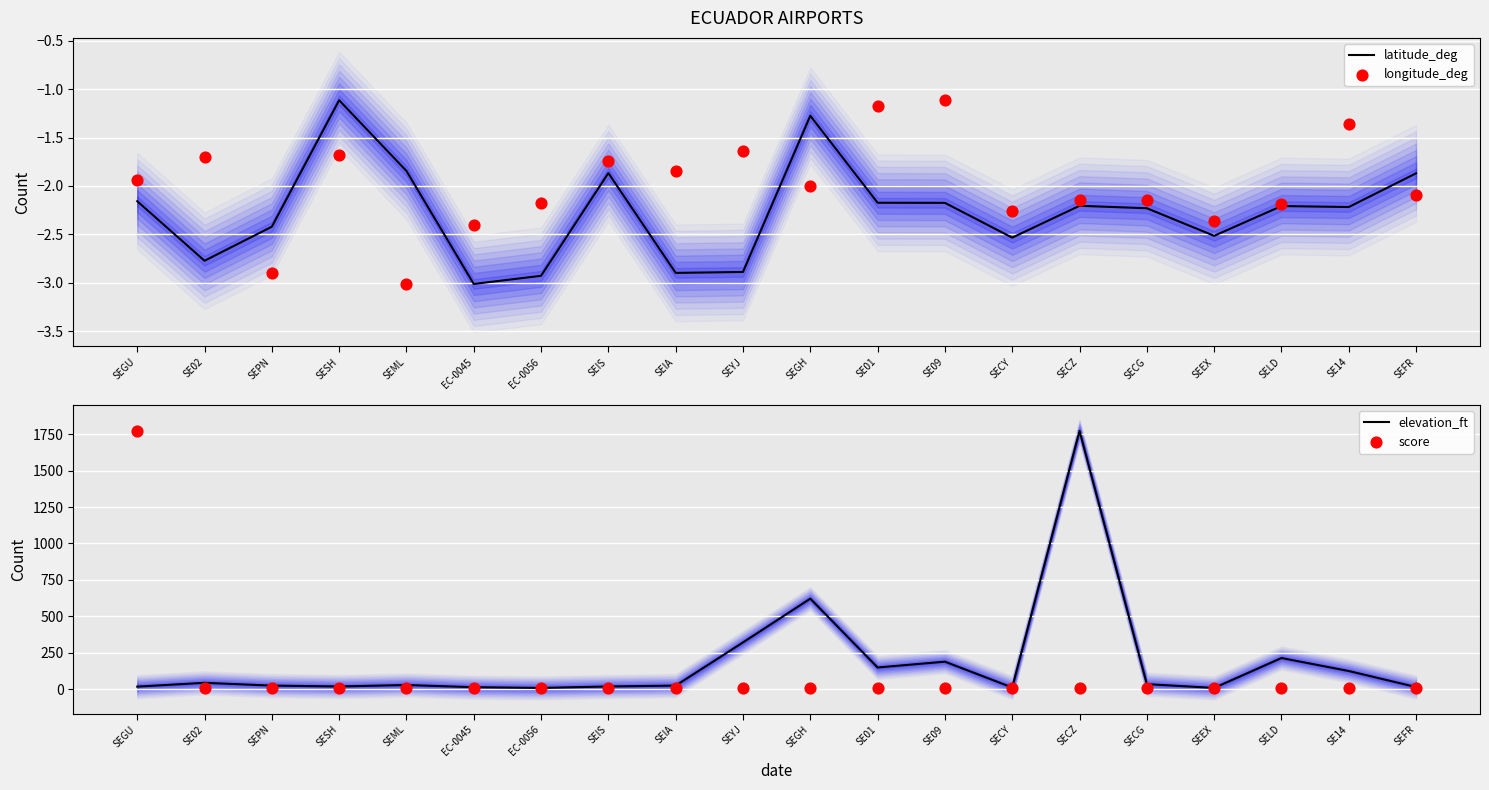

Which series has the widest spread of Y values?

elevation_ft